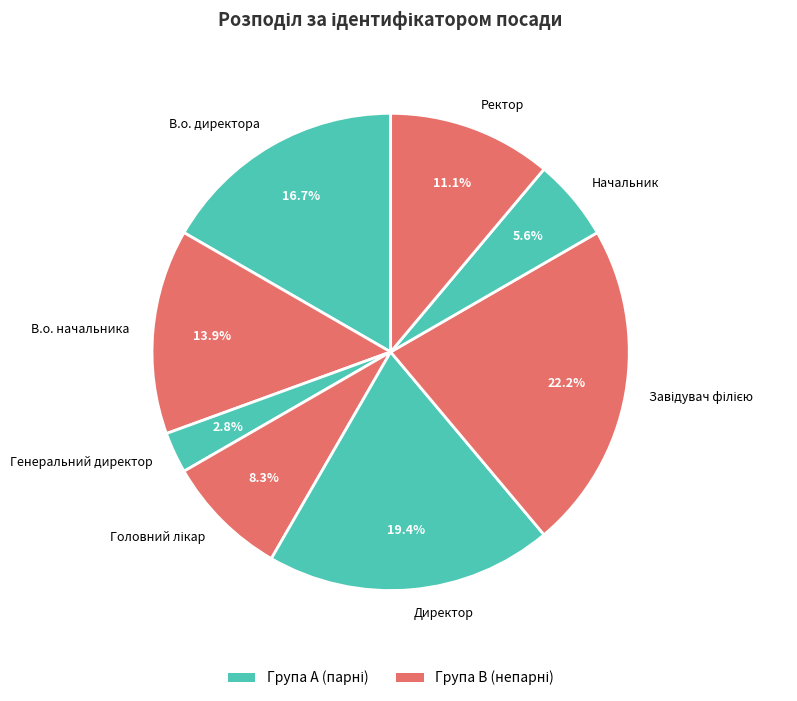

To the nearest percent, what percentage of the pie is Генеральний директор?

3%